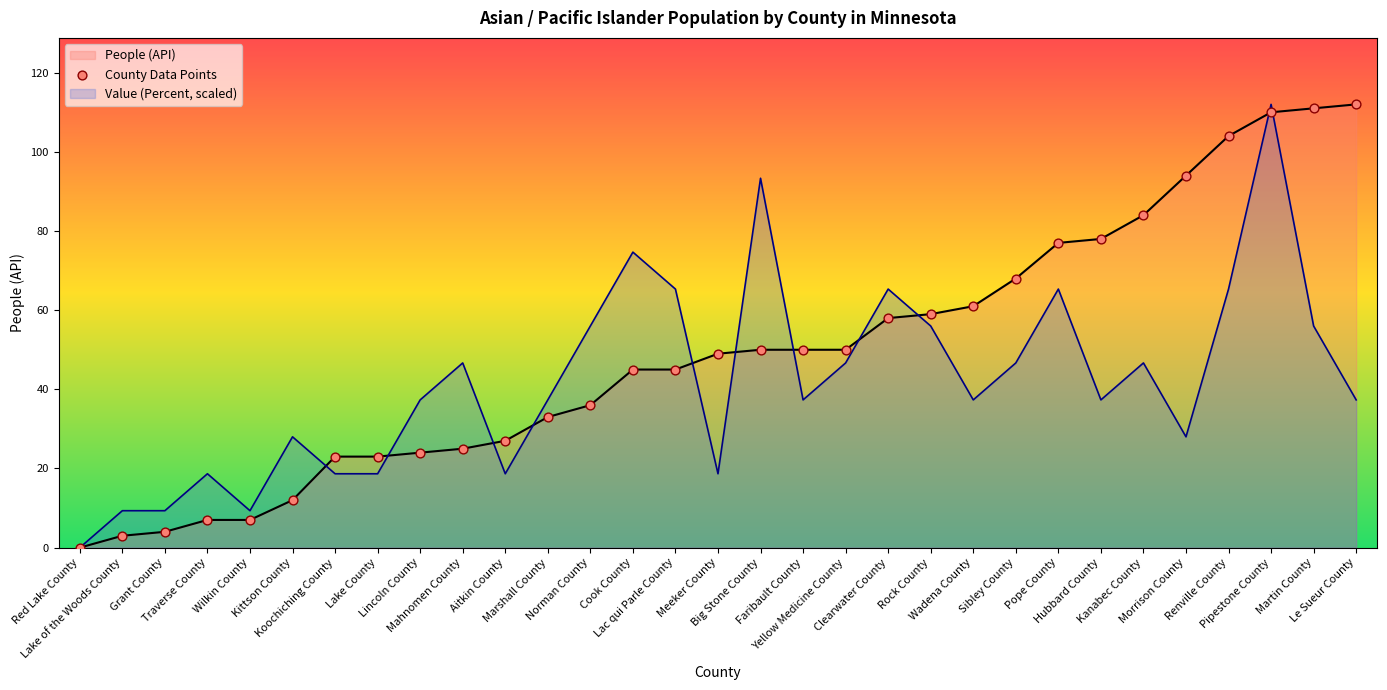

What is the total value across all series at Pipestone County?

222.0